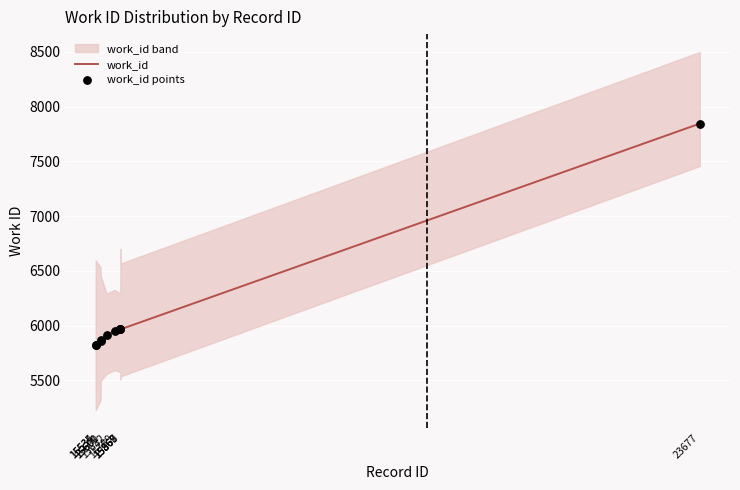

Which series has the largest total across all categories?

work_id